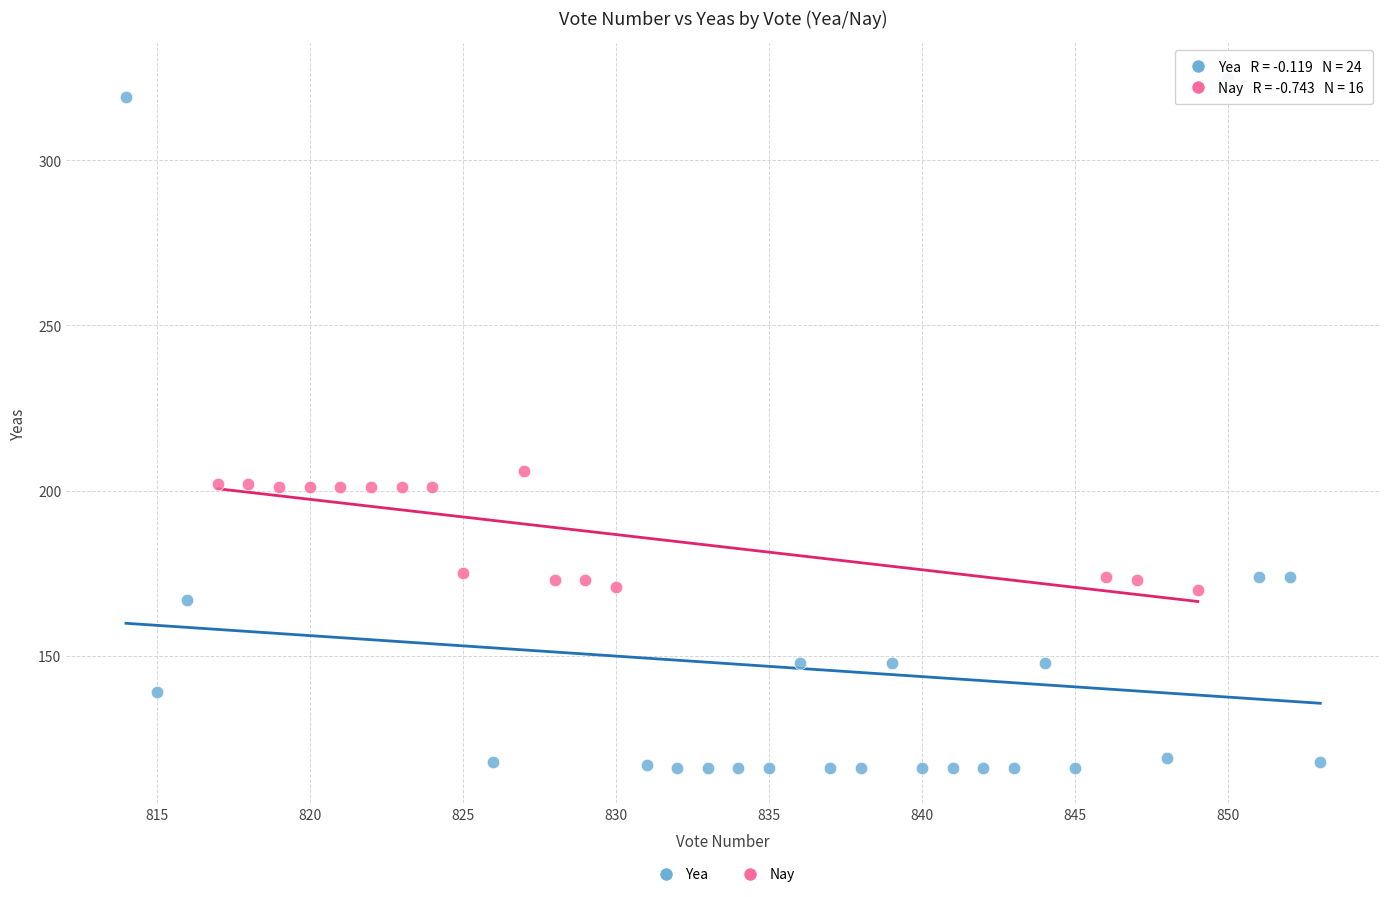

Which series has the largest Y range (max minus min)?

Yea